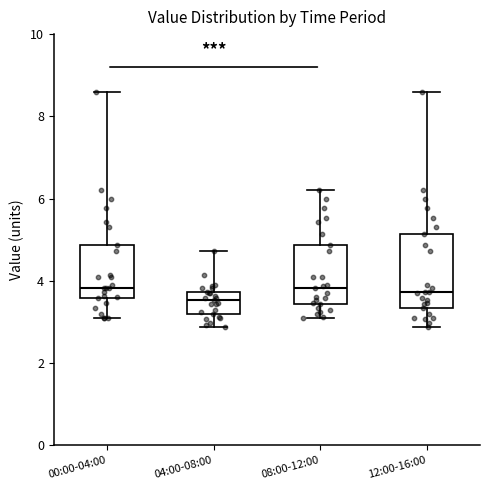

Where does the lower whisker of the box for 12:00-16:00 end on the y-axis? The values are not printed on the chart, so give them approximately, as read against the axis.

2.8